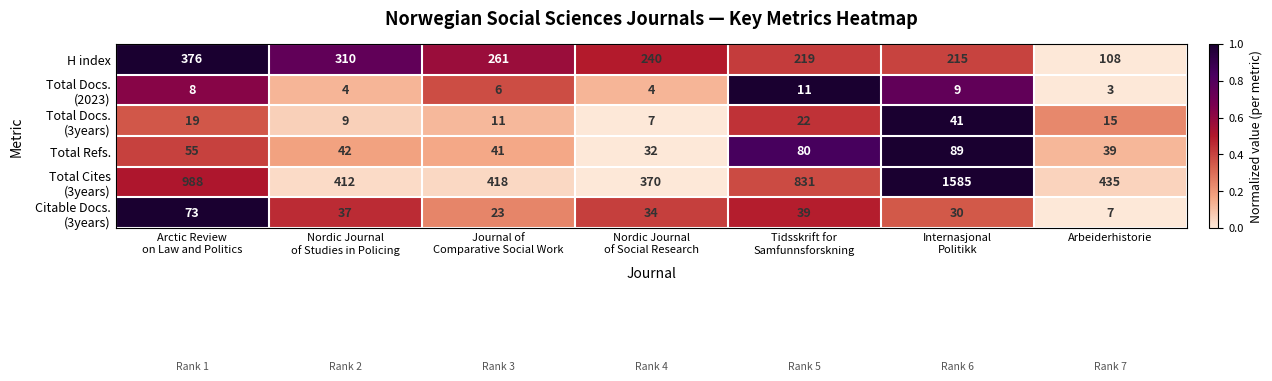

What is the difference between the maximum and minimum values in the Total Refs. series?

57